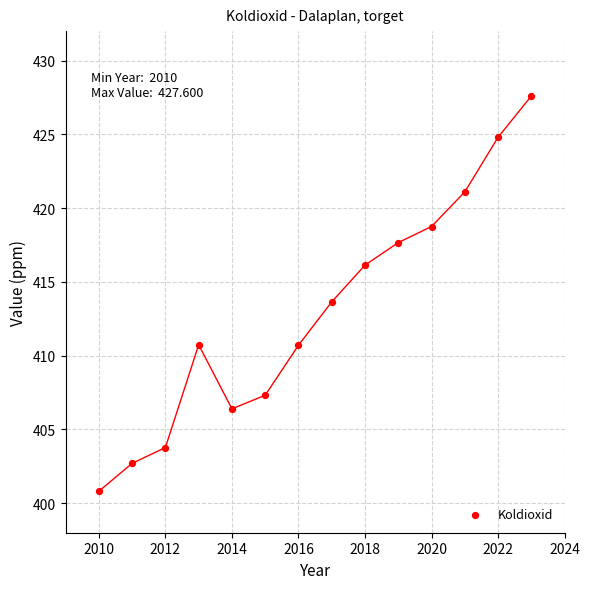

What is the range of X values (max minus min)?

13.0